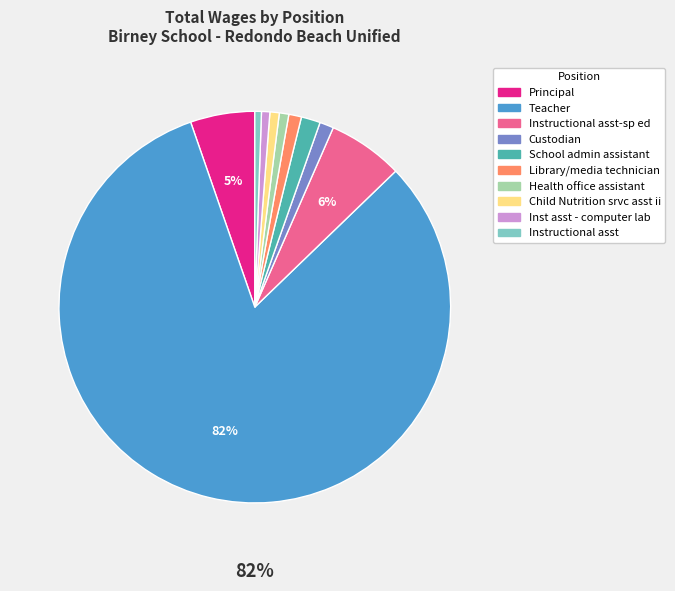

Count the number of slices in the pie.

10